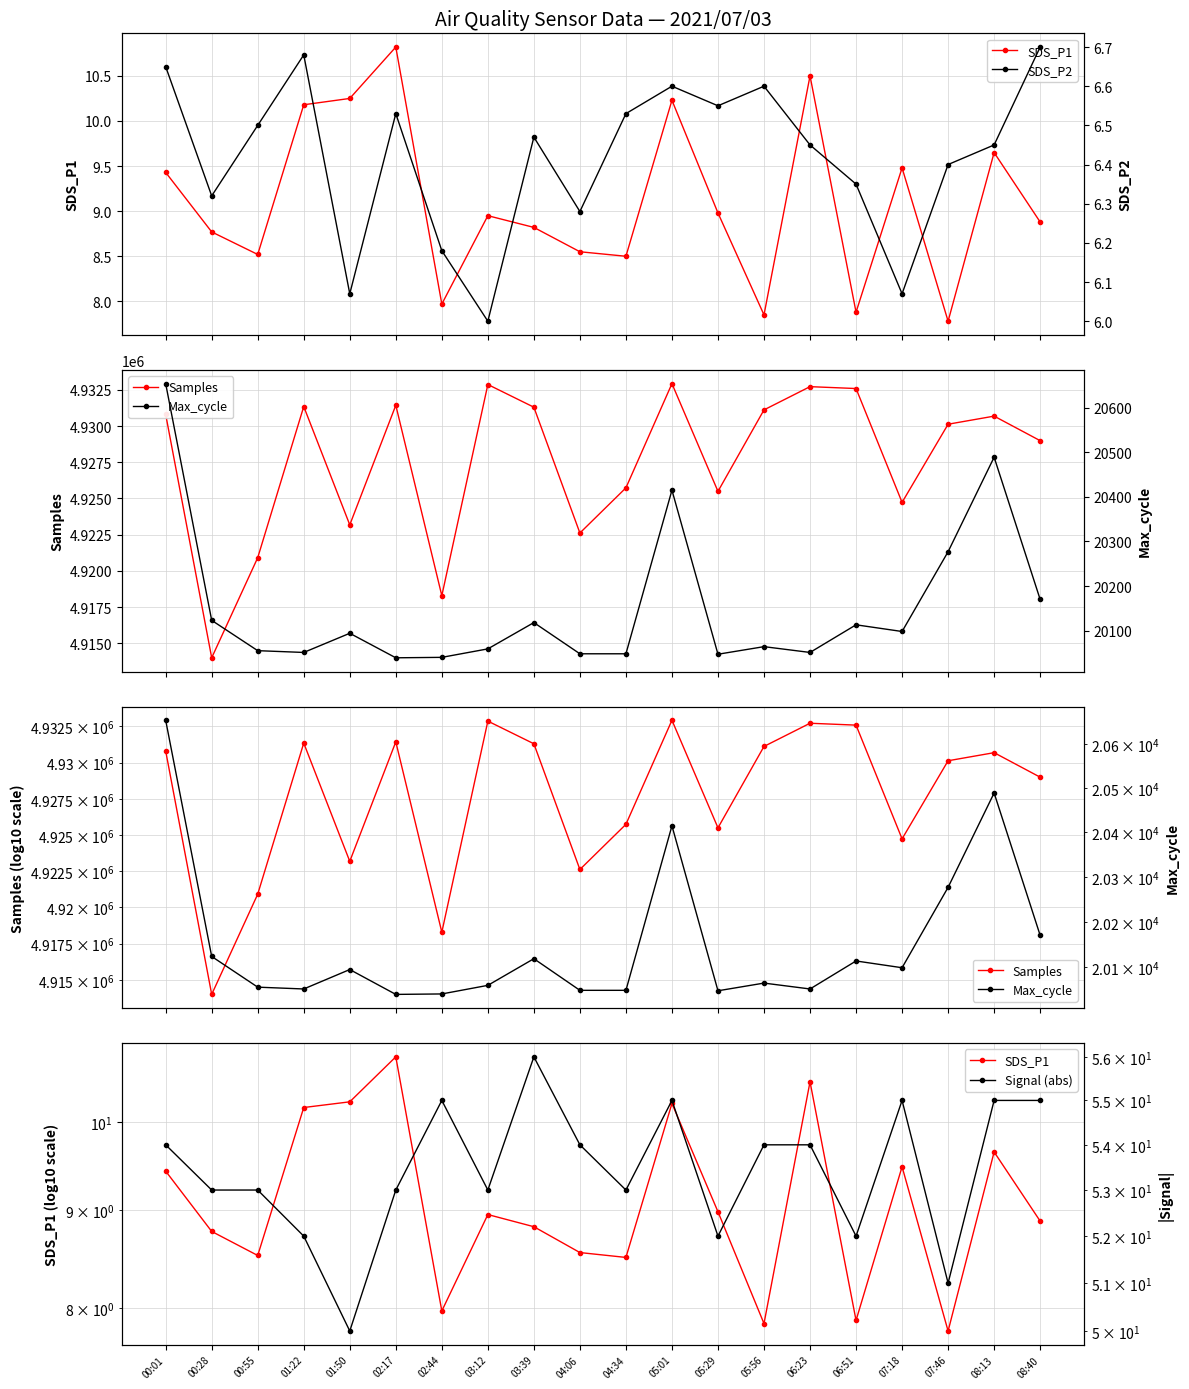

At 04:06, list the series in order from smallest to largest.

SDS_P2, SDS_P1, Signal (abs), Max_cycle, Samples